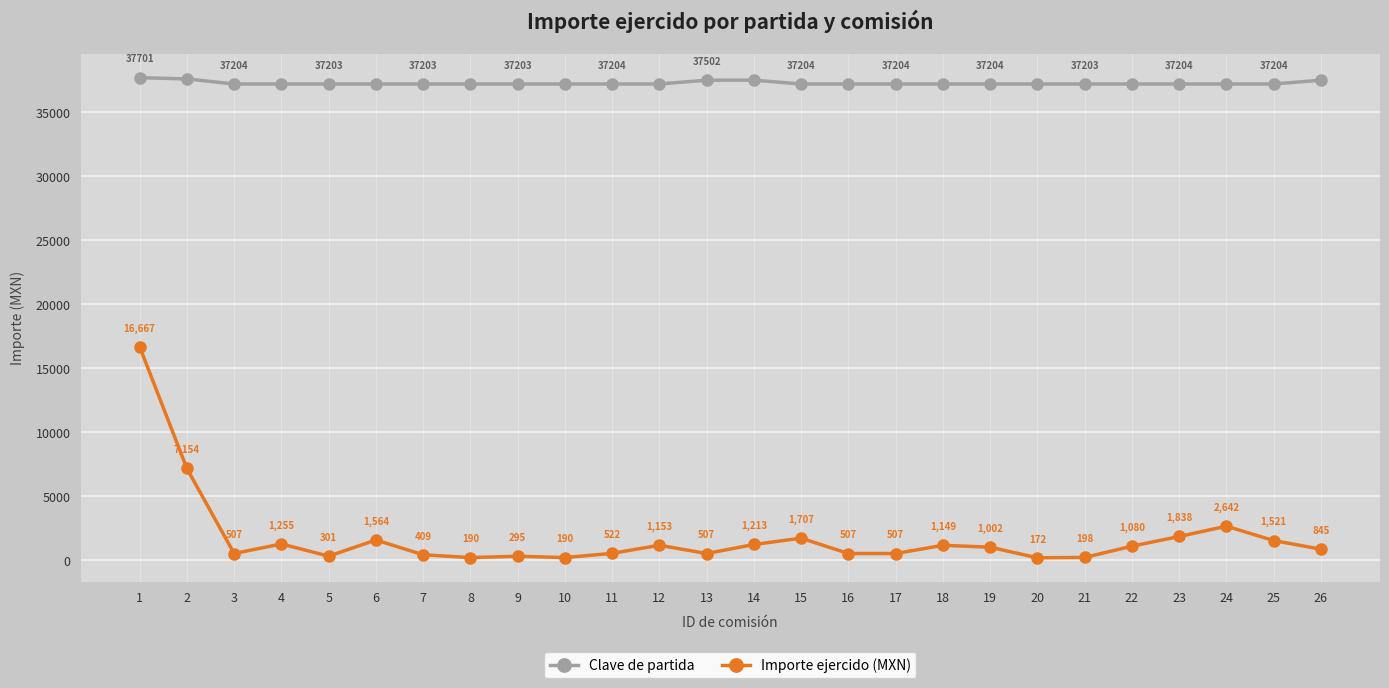

Which category has the lowest value across all series?

20